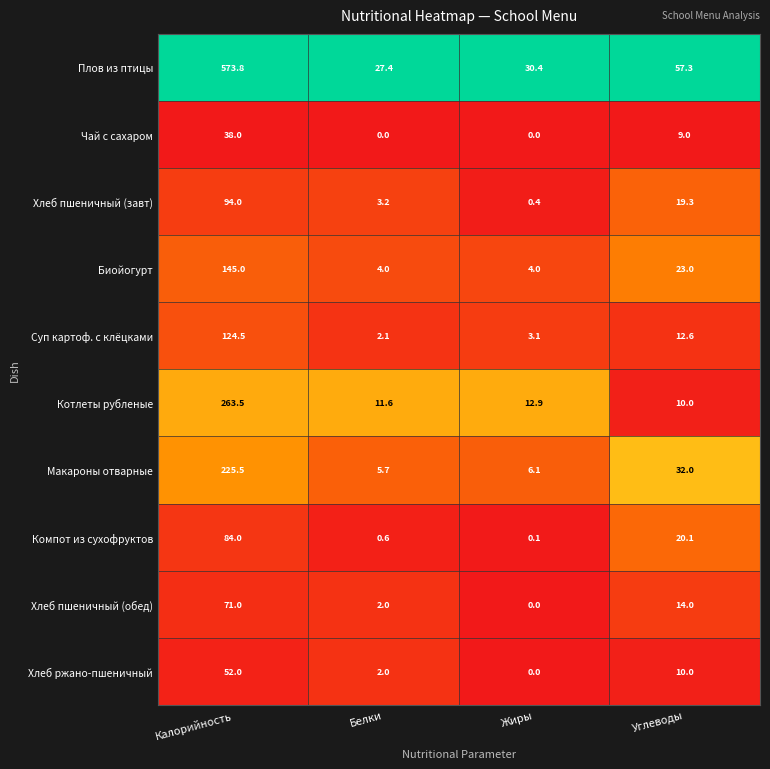

Which category has the highest value across all series?

Калорийность